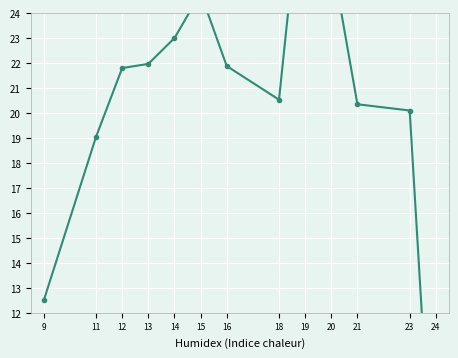

Which label corresponds to the smallest value in the chart?

24